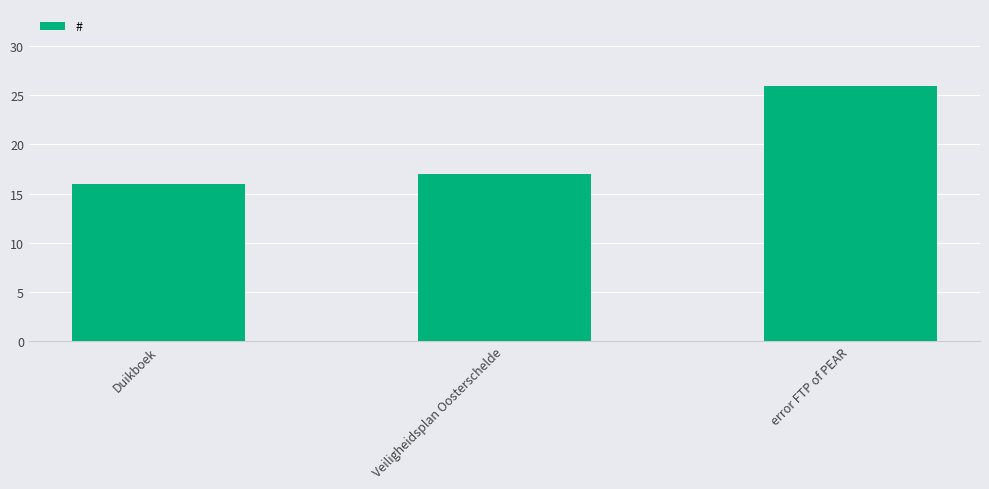

Reading left to right, transcribe all the data shown in this chart.

Duikboek=16	Veiligheidsplan Oosterschelde=17	error FTP of PEAR=26